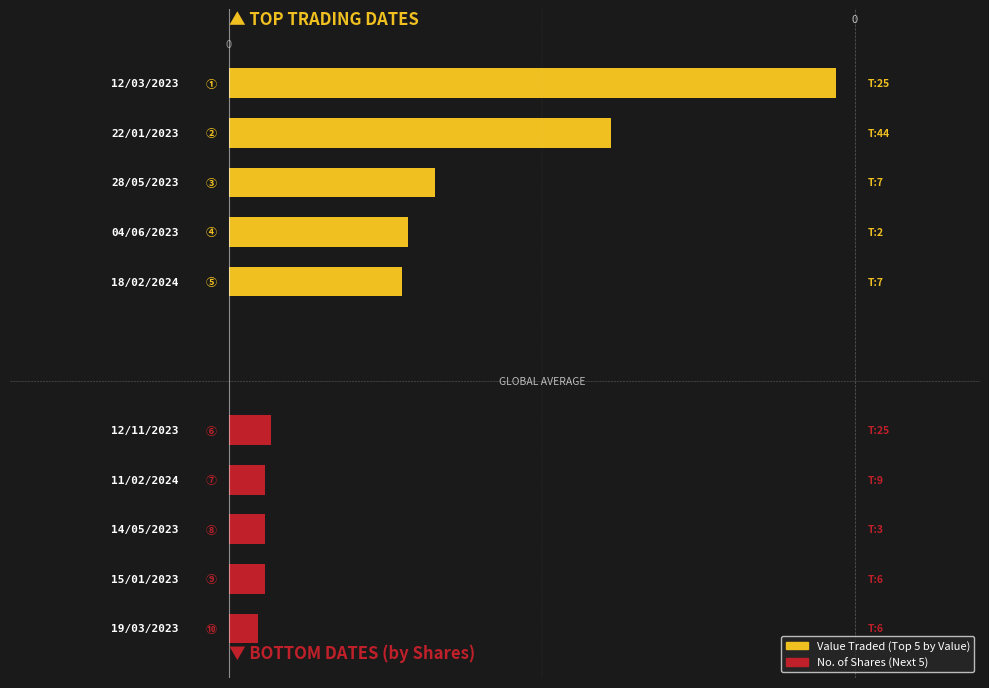

What is the average value of the Value Traded series?

17299